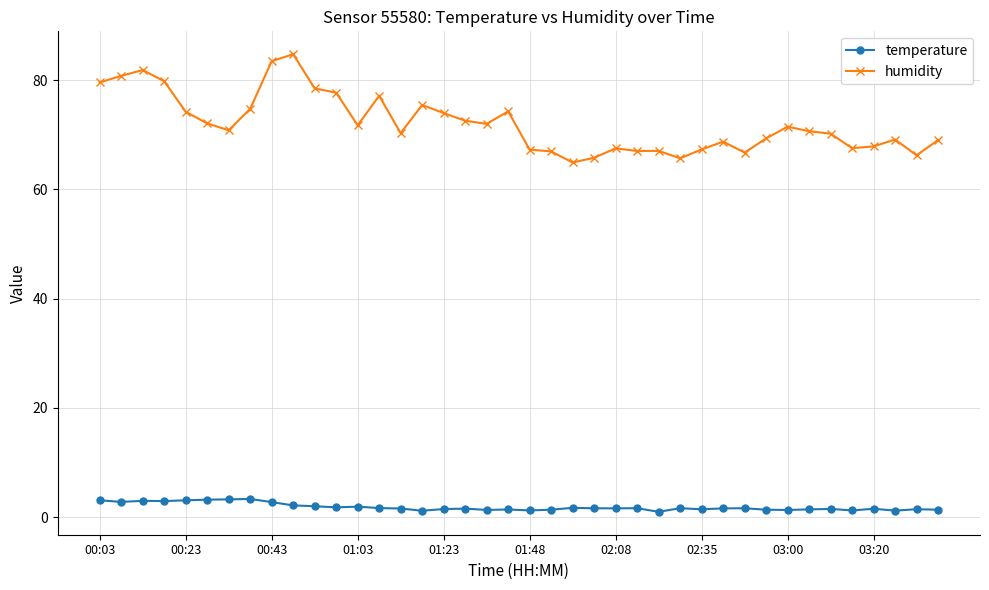

What is the value of the humidity point at the 3rd from the left?

81.8